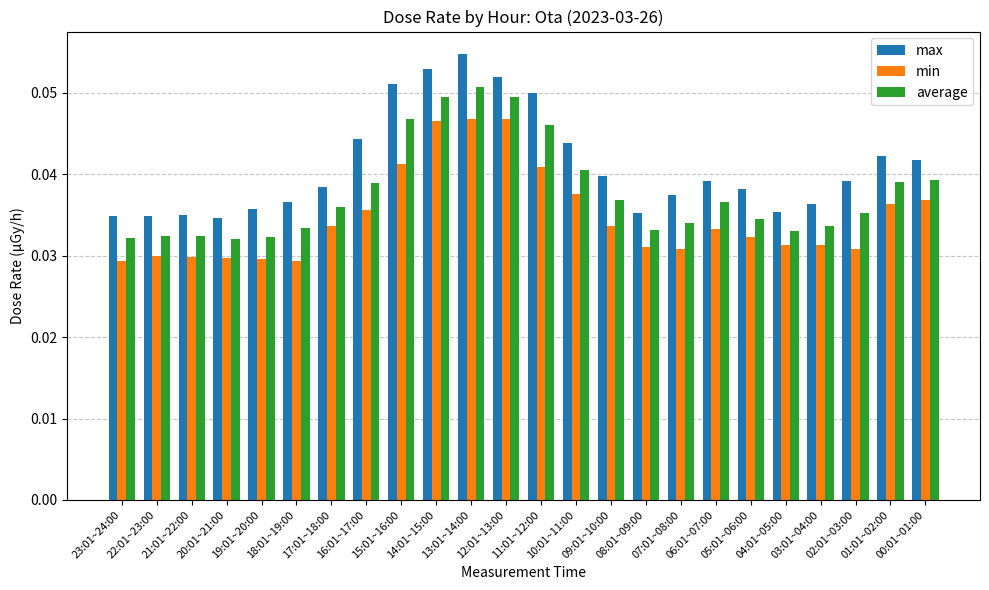

Between 15:01~16:00 and 02:01~03:00, which series saw the biggest shift?

max